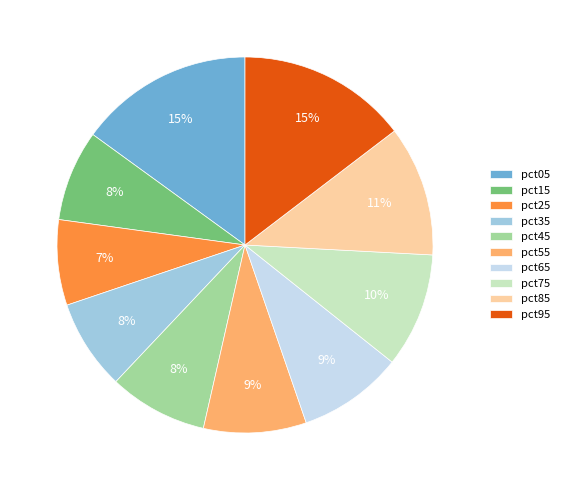

True or false: pct85 accounts for 11% of the total.

True